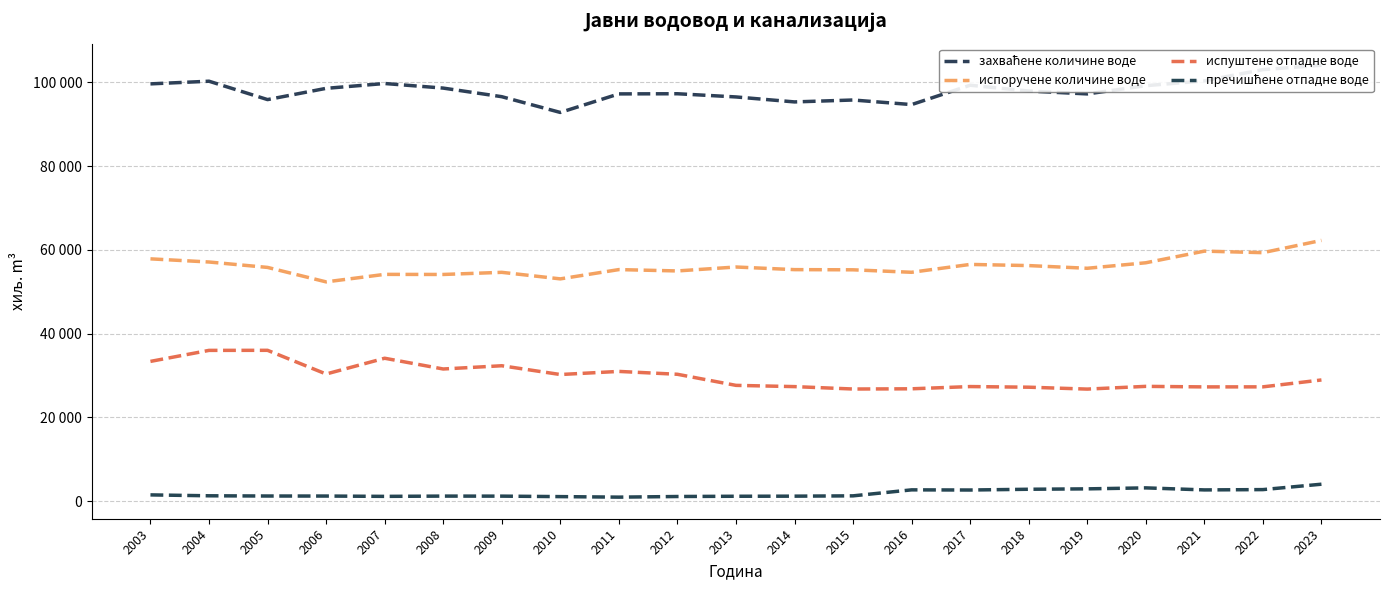

How many lines are shown in the chart?

4